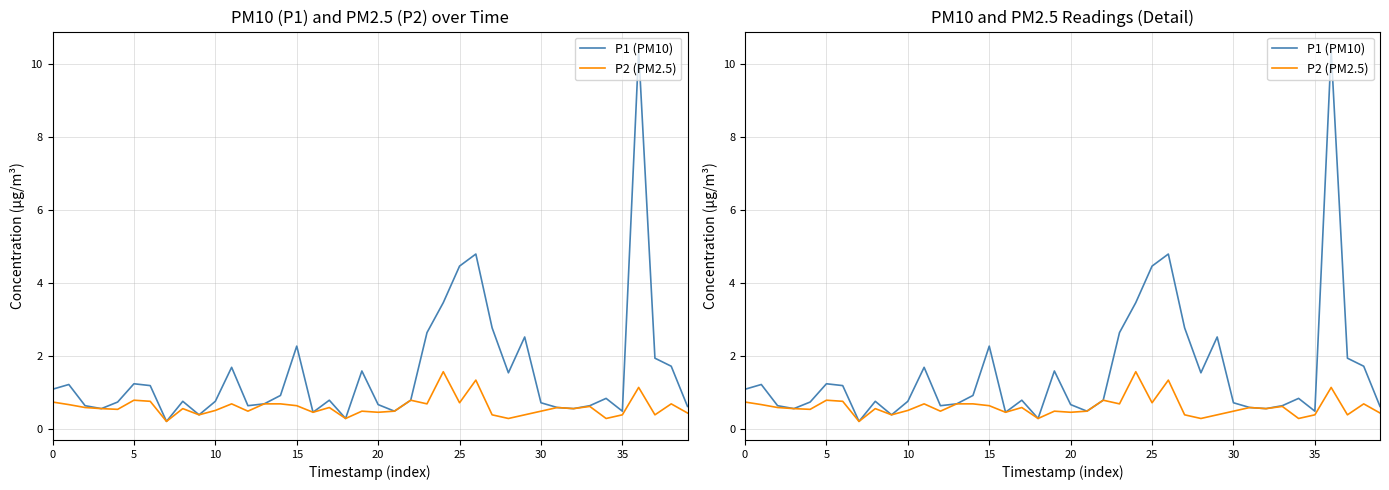

What is the minimum value for P2 (PM2.5)?

0.2